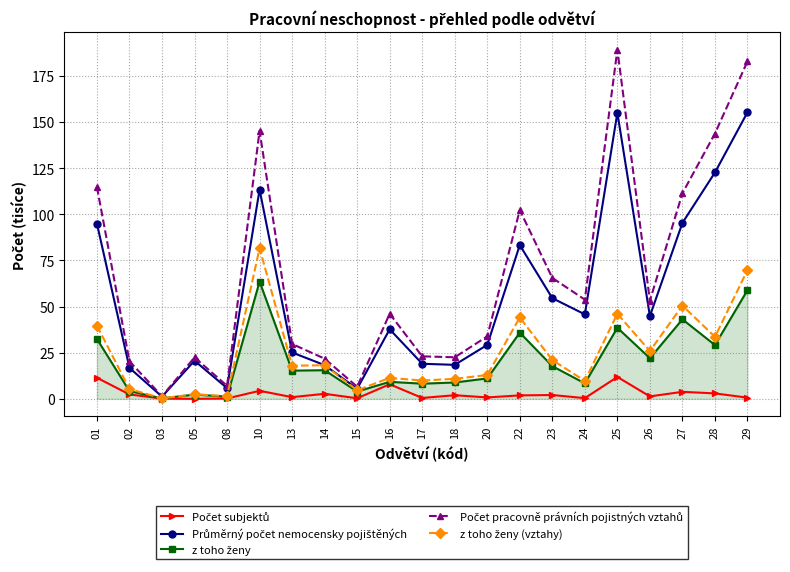

What is the difference between the highest and lowest values at 10?

140.8